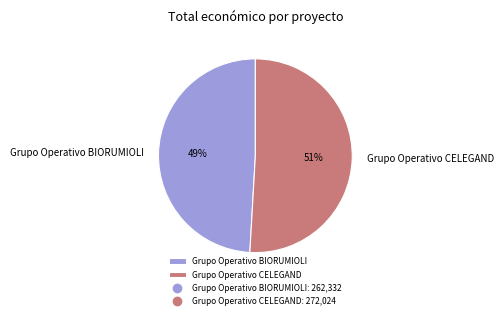

To the nearest percent, what percentage of the pie is Grupo Operativo BIORUMIOLI?

49%